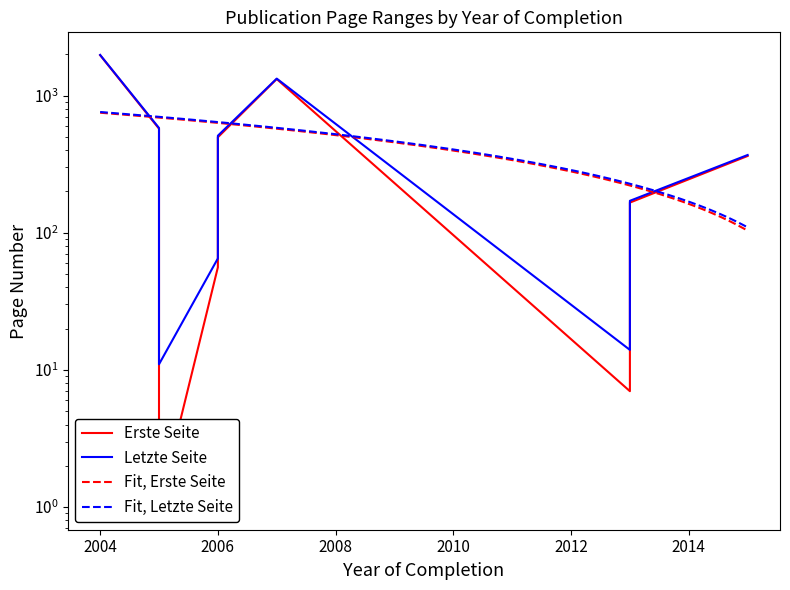

Reading left to right, transcribe all the data shown in this chart.

Erste Seite: 2004=1971	2005=574	2005=255	2005=1	2006=56	2006=497	2007=1321	2013=7	2013=166	2015=363
Letzte Seite: 2004=1979	2005=581	2005=261	2005=11	2006=65	2006=510	2007=1330	2013=14	2013=171	2015=369